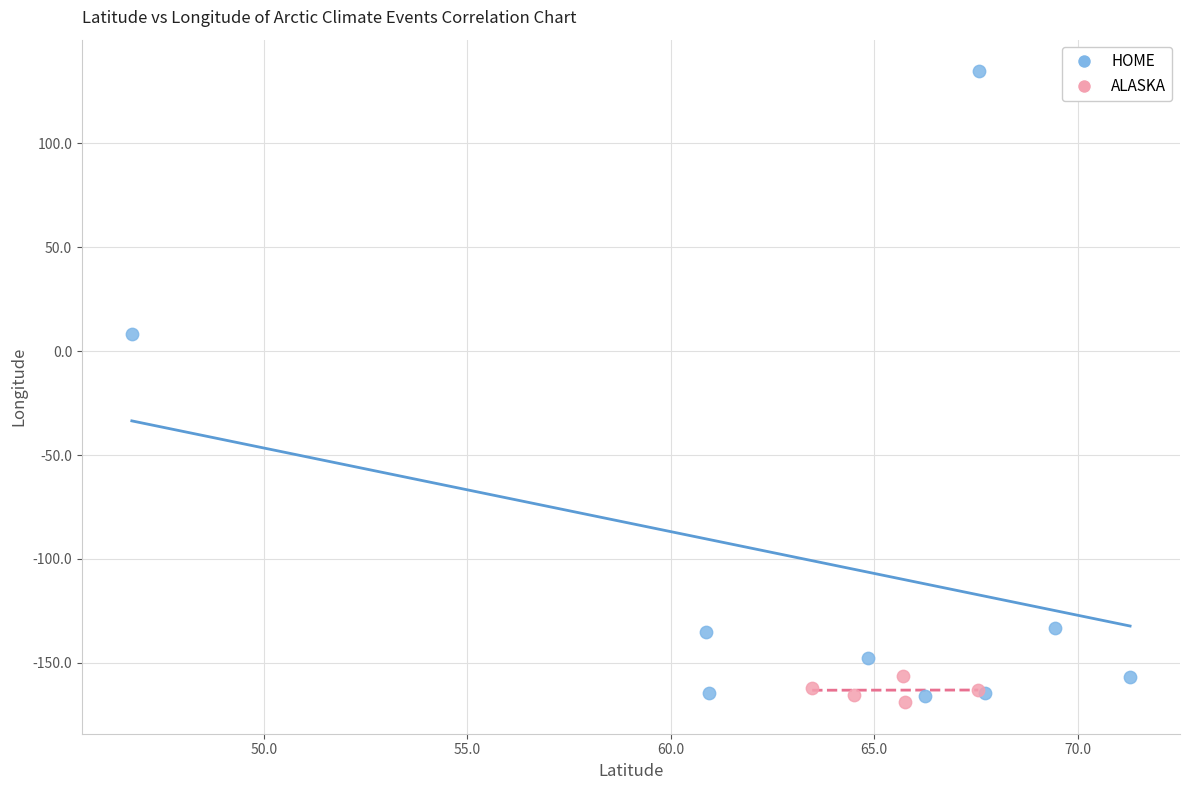

Which series contains the lowest Y value?

ALASKA